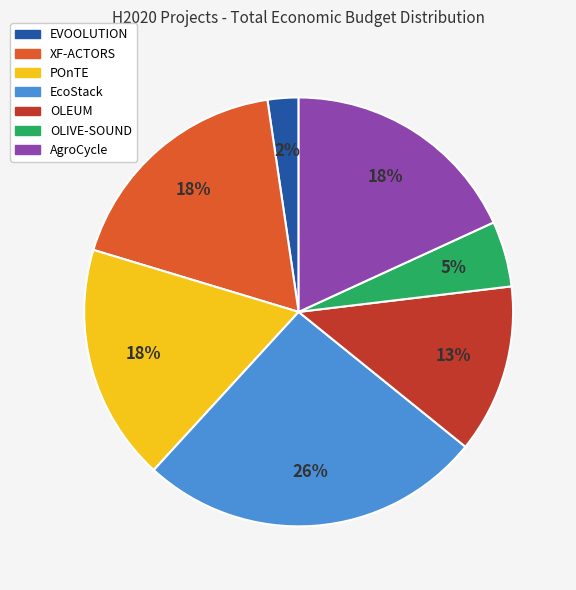

Does EcoStack represent more than half of the total?

No